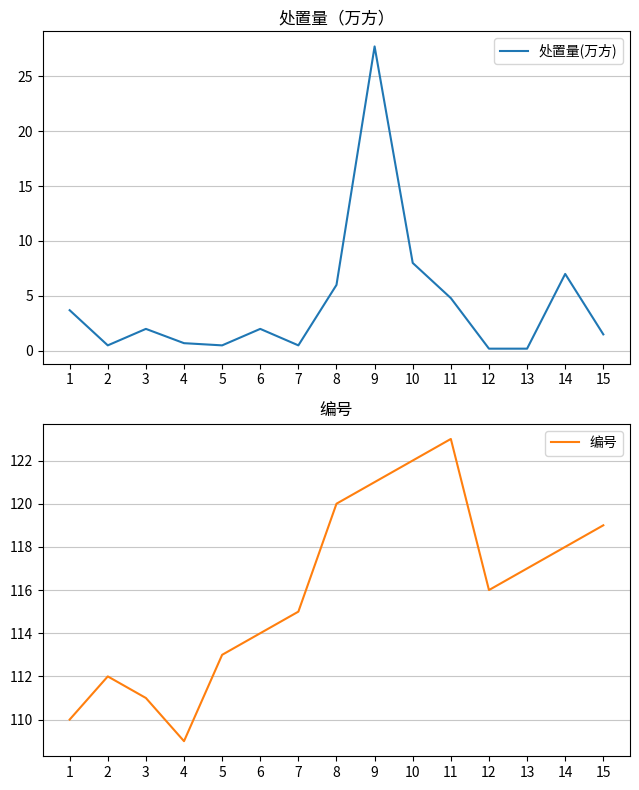

Is this an area chart (filled region under the line)?

No